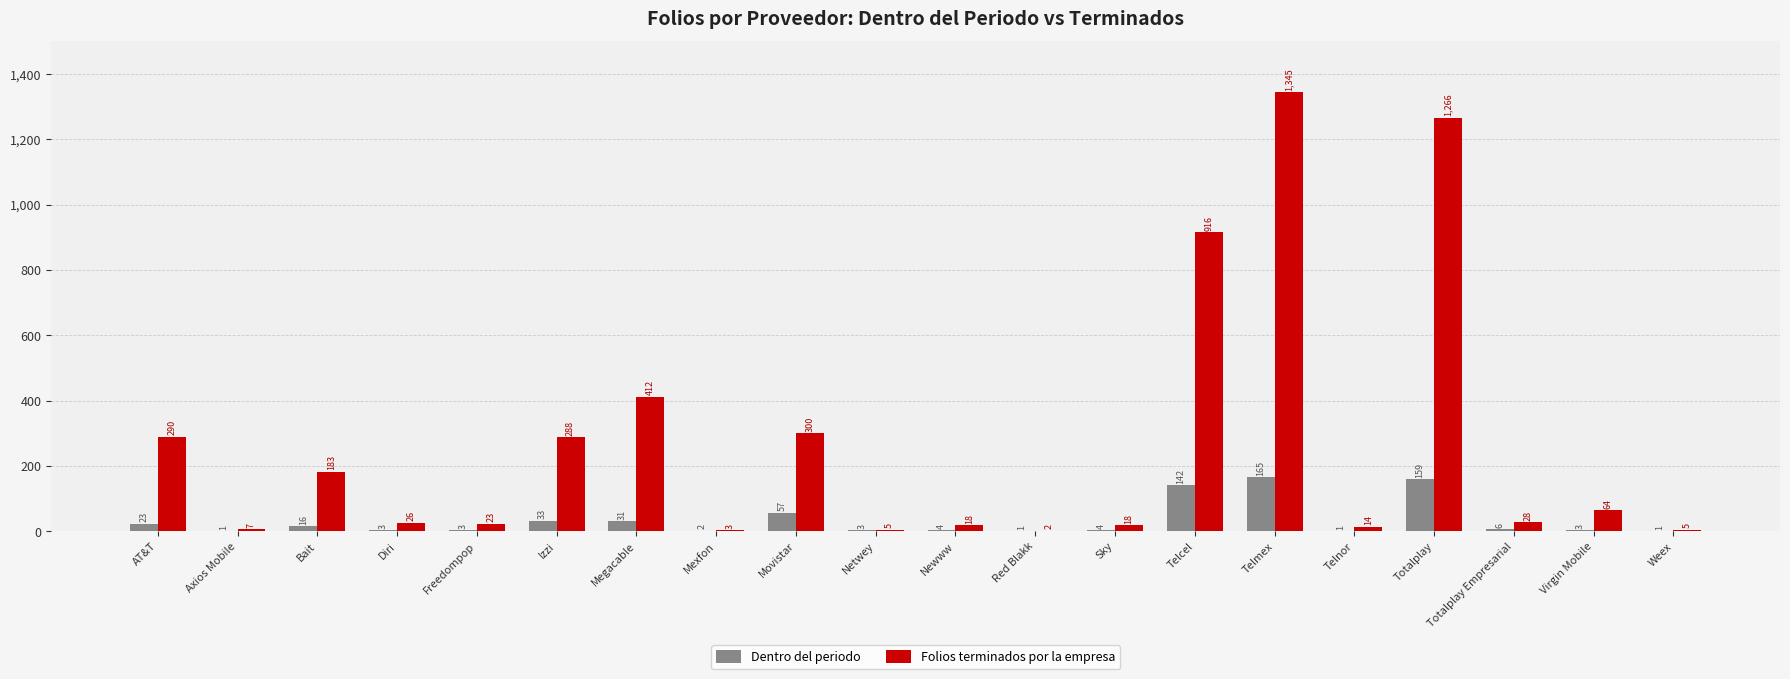

The Folios terminados por la empresa series shows 431 at Movistar. True or false?

False